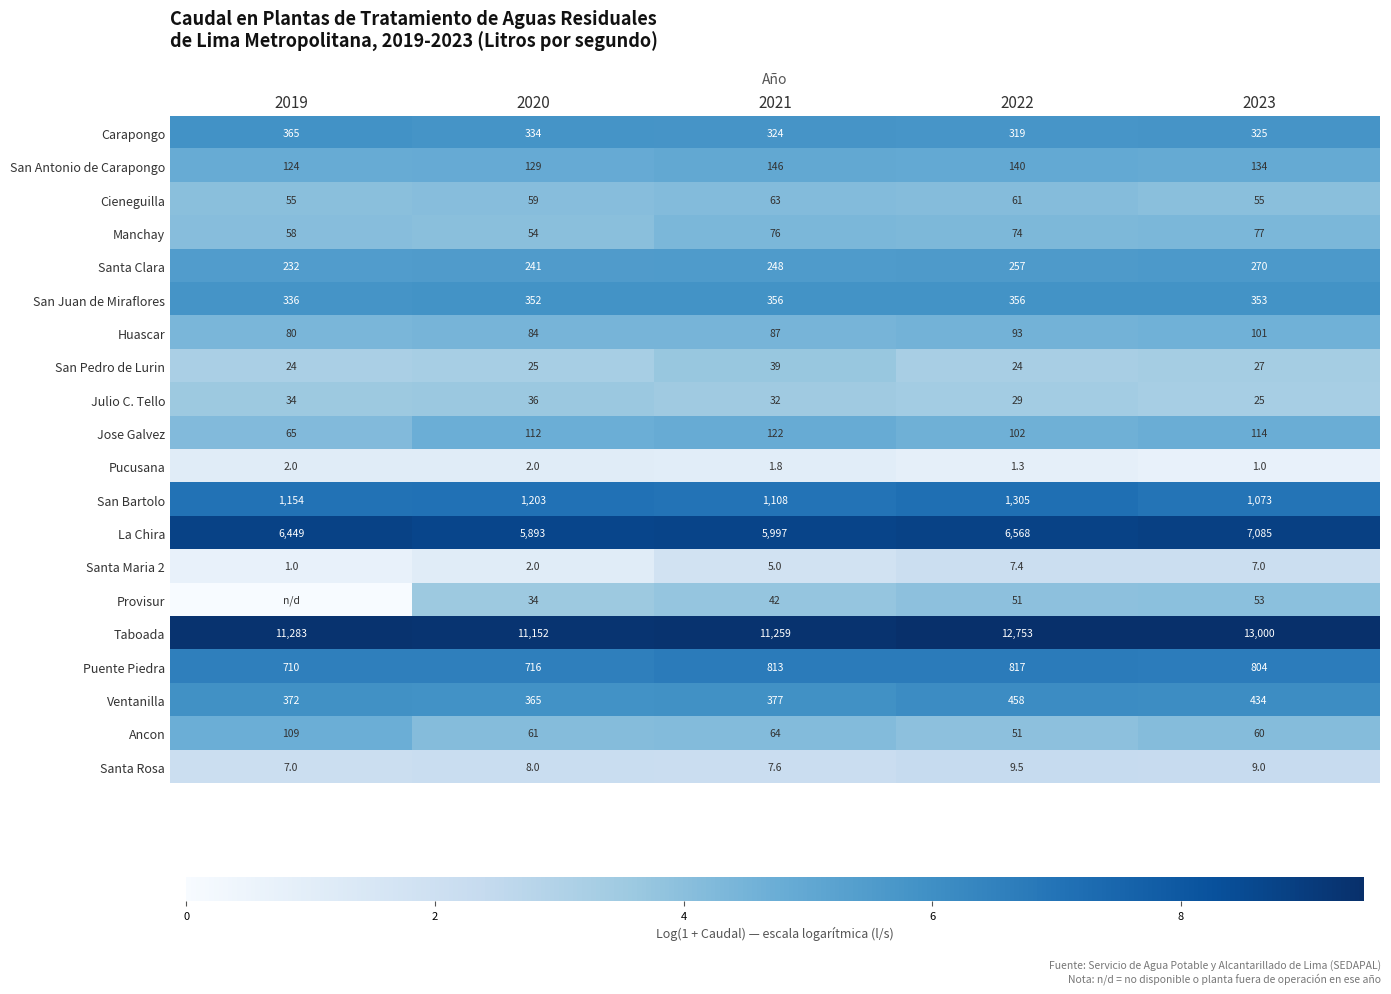

What is the difference between the Cieneguilla values at 2022 and 2021?

2.0